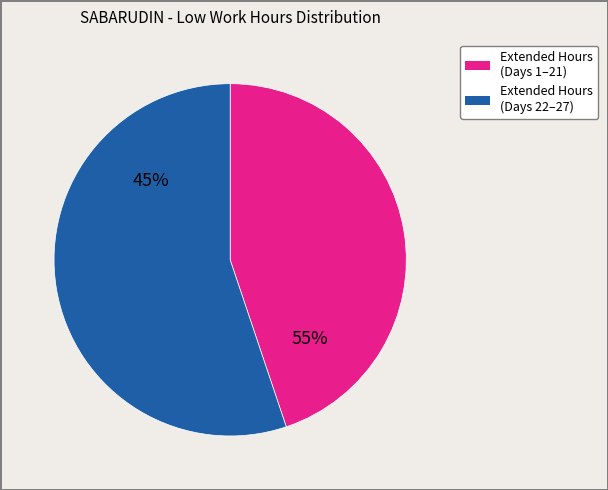

True or false: Day 22 accounts for 24% of the total.

False